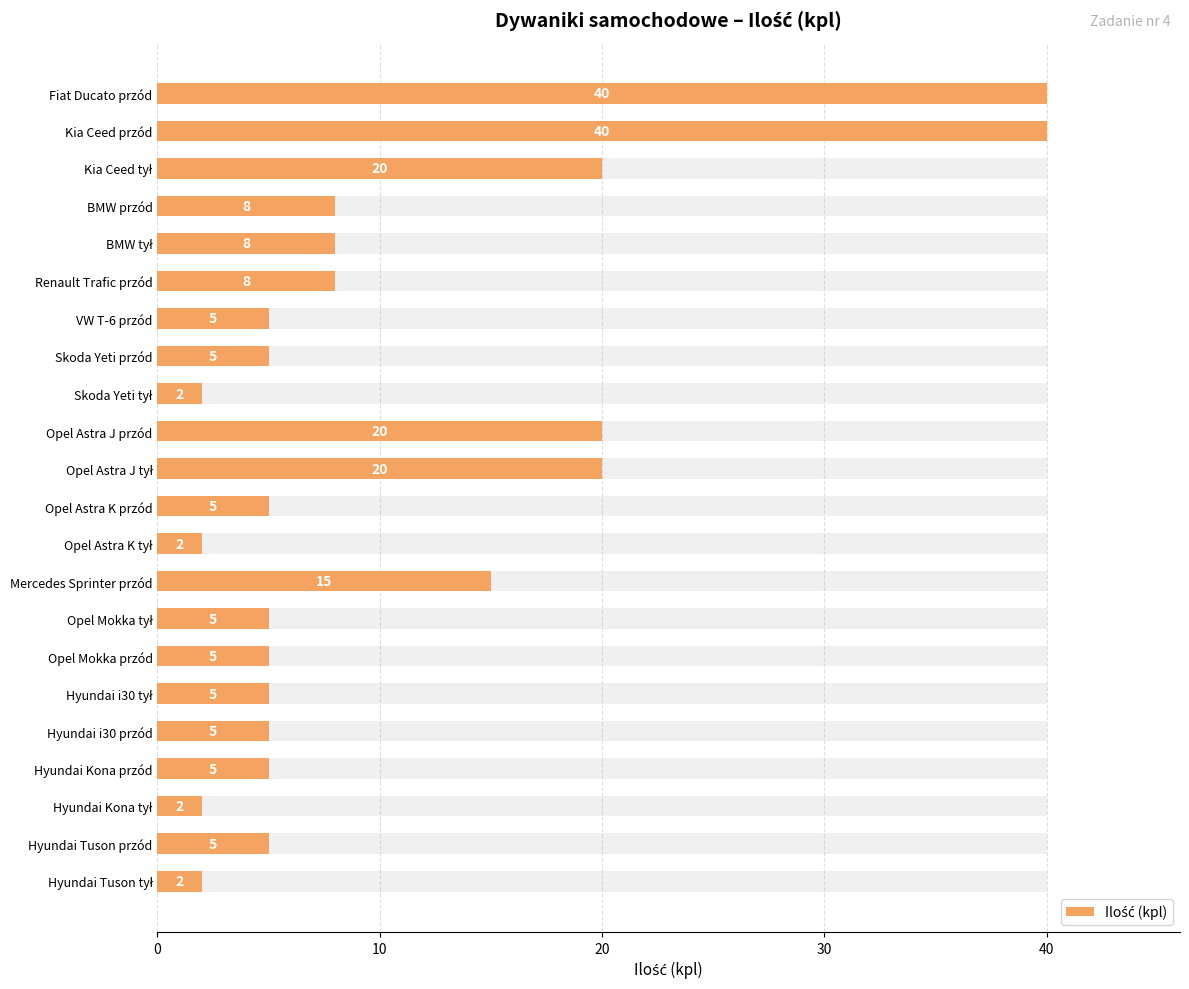

What is the difference between the second highest and second lowest values?

38